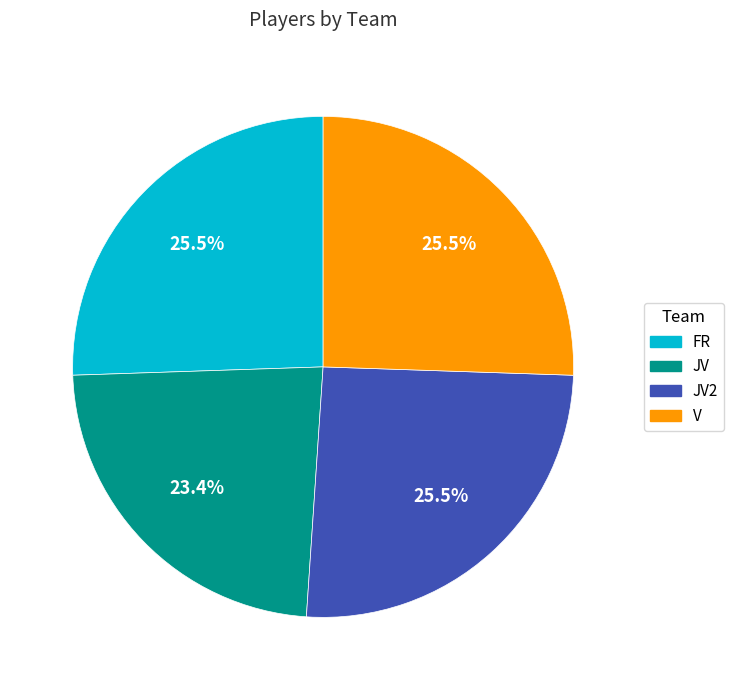

Does any single category account for the majority?

No